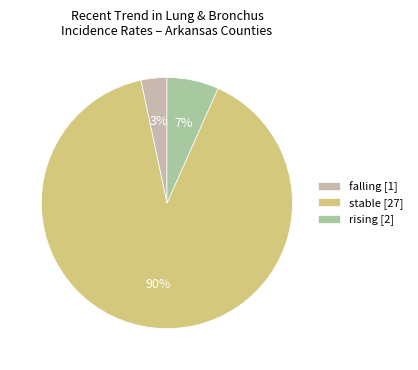

How many slices are in this pie chart?

3